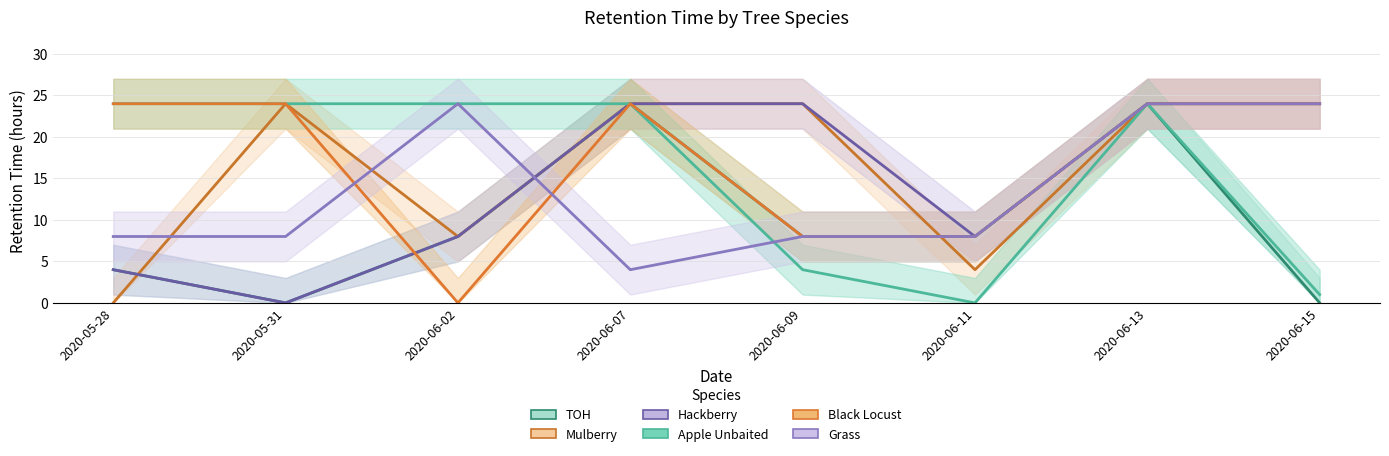

What are all the series names shown in the legend?

TOH, Mulberry, Hackberry, Apple Unbaited, Black Locust, Grass